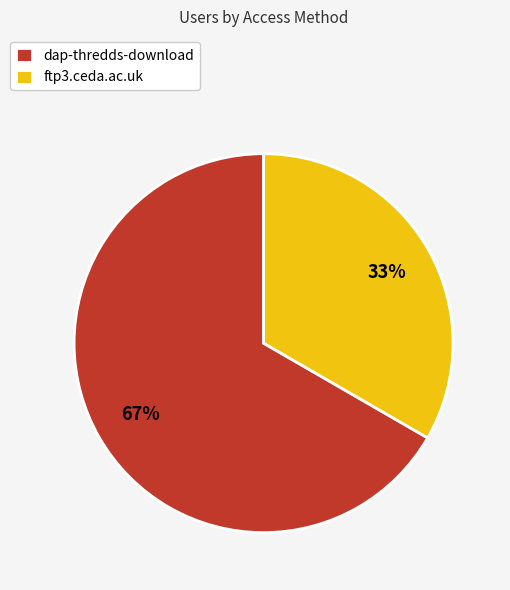

True or false: dap-thredds-download accounts for 78% of the total.

False